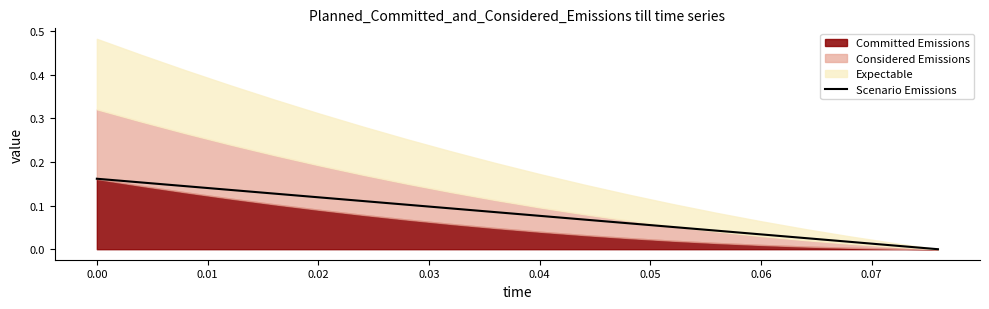

Is it true that the value at 0.03 is 0.1?

True